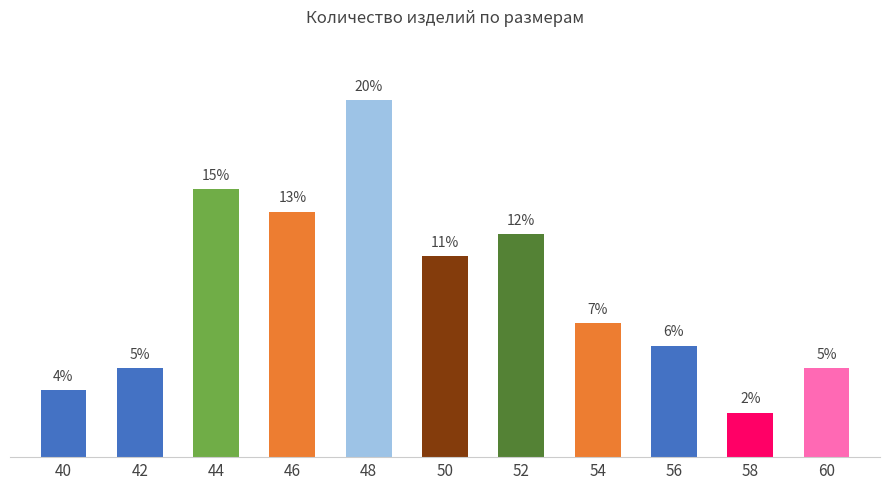

Which category has the lowest value across all series?

58